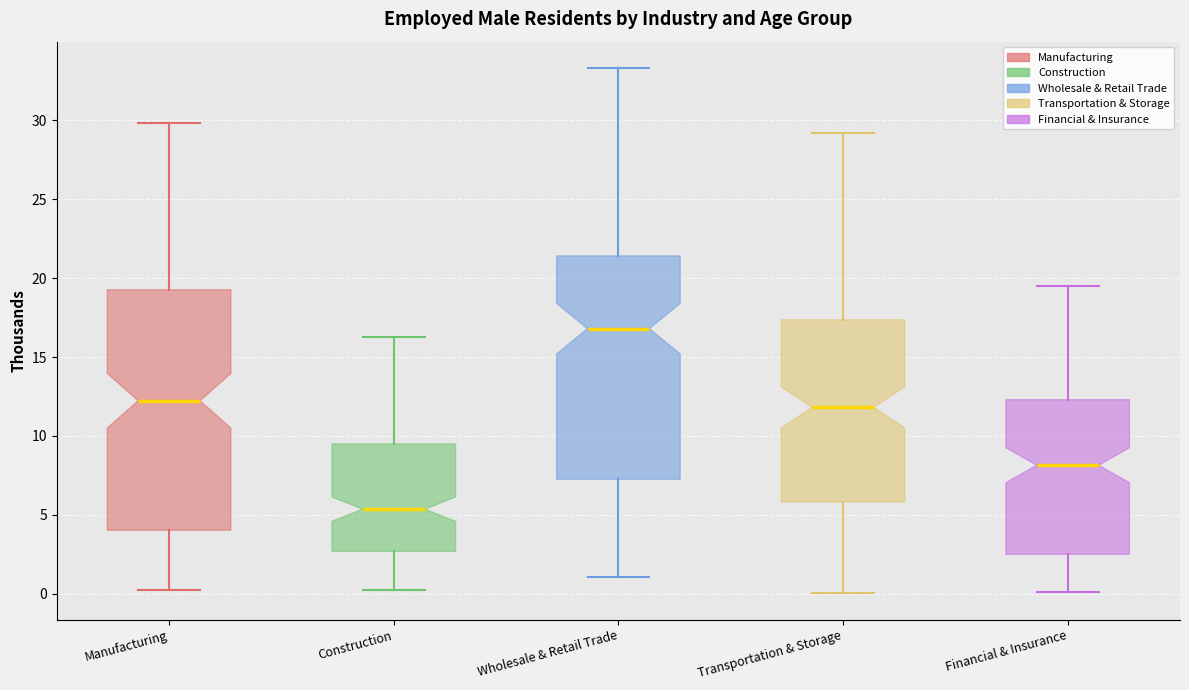

Comparing the boxes themselves (not the whiskers), which one is the tallest?

Manufacturing